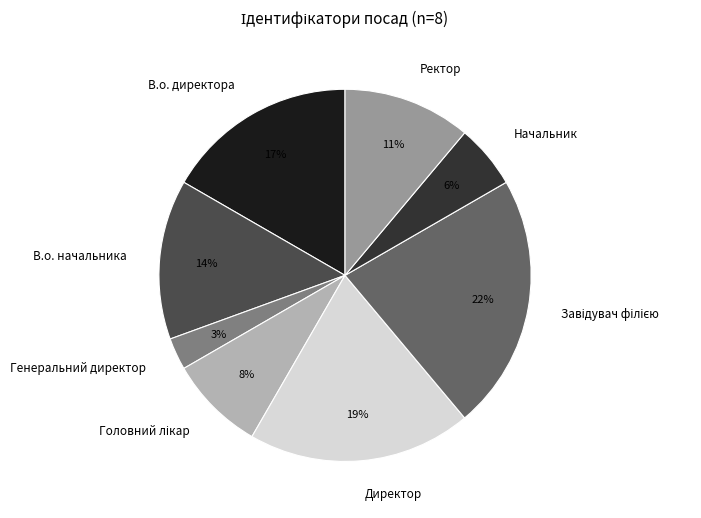

What percentage is the В.о. директора slice, to the nearest percent?

17%